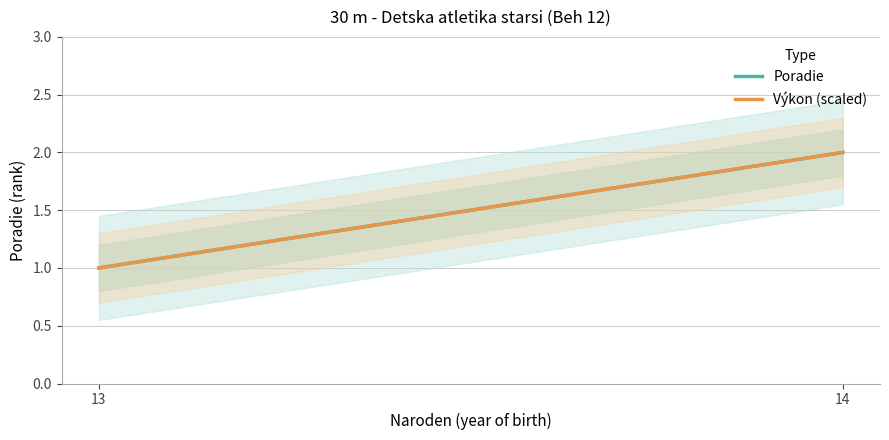

Reading left to right, list all the values displayed in this chart.

1	2